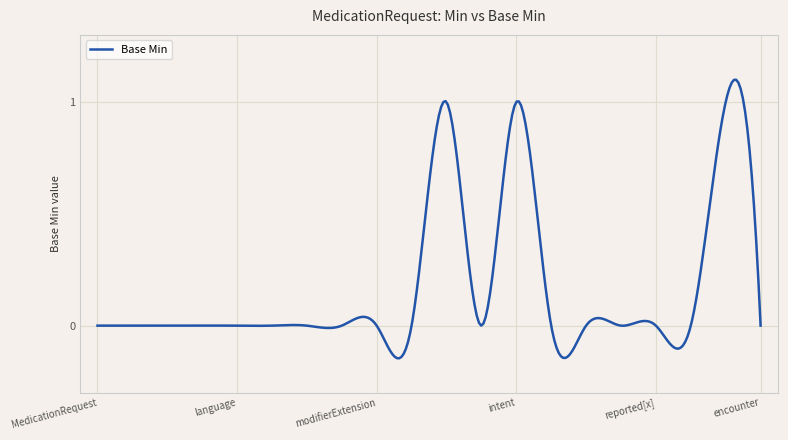

What is the difference between the maximum and minimum values?

1.2